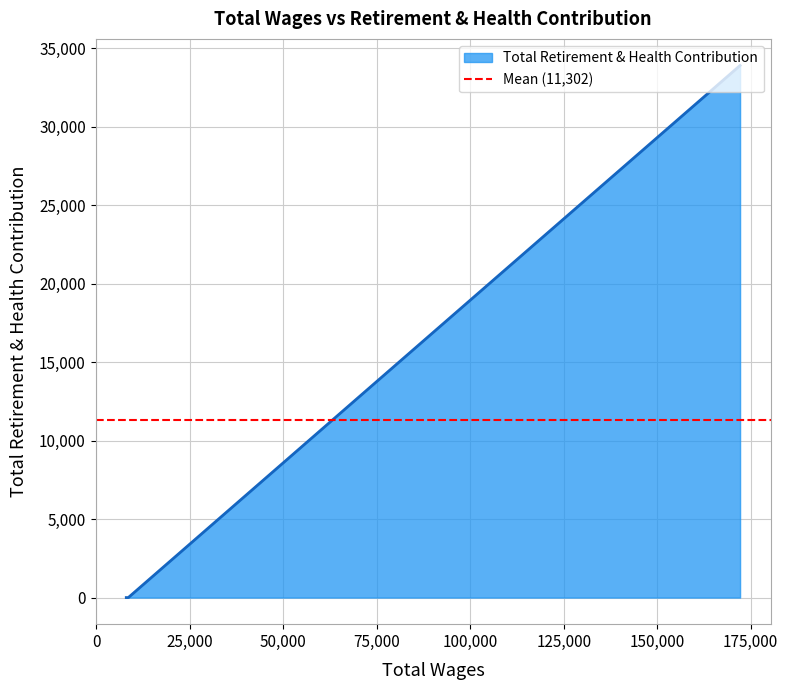

What value does the data have at 172146.0, to the nearest 50?

33900